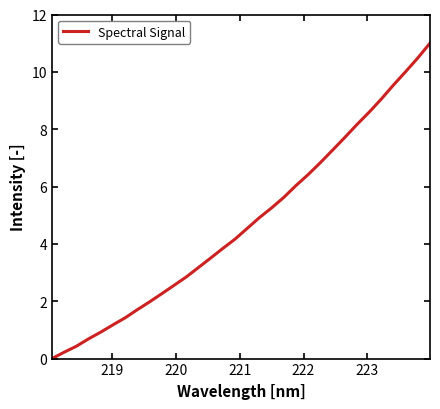

What is the difference between the second highest and minimum values?

10.5